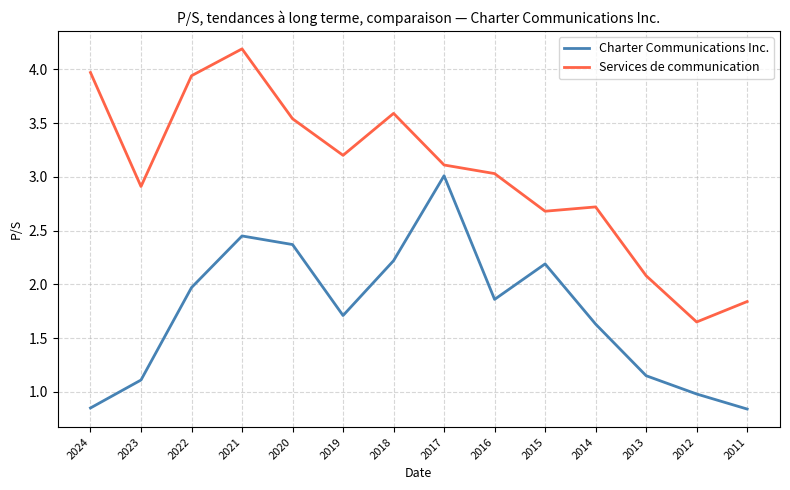

In Services de communication, how many points are higher than both neighbors (excluding endpoints)?

3